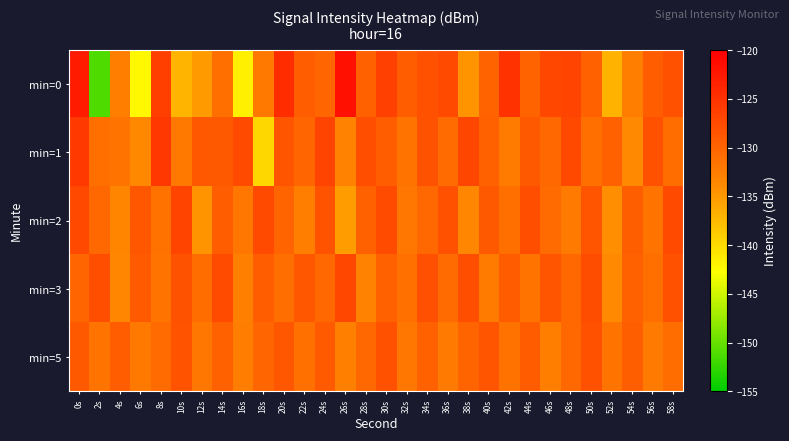

Reading left to right, extract all data points from this chart.

min=0: 0s=-122.8	2s=-151.2	4s=-132.6	6s=-142.2	8s=-126.4	10s=-137.2	12s=-135.1	14s=-131.1	16s=-141.5	18s=-132.1	20s=-124.4	22s=-129.3	24s=-130.2	26s=-121.7	28s=-129.8	30s=-126.5	32s=-129.4	34s=-128.1	36s=-127.5	38s=-134.6	40s=-129.9	42s=-125.2	44s=-129.9	46s=-127.2	48s=-126.8	50s=-129.8	52s=-136.9	54s=-132.6	56s=-129.4	58s=-128.2
min=1: 0s=-125.8	2s=-131.2	4s=-131.5	6s=-133.6	8s=-125.6	10s=-132.0	12s=-128.8	14s=-128.9	16s=-127.5	18s=-139.7	20s=-128.5	22s=-130.2	24s=-126.8	26s=-133.1	28s=-127.9	30s=-129.4	32s=-131.6	34s=-128.3	36s=-130.8	38s=-127.1	40s=-129.7	42s=-132.4	44s=-128.9	46s=-130.5	48s=-127.3	50s=-131.2	52s=-129.6	54s=-133.8	56s=-128.1	58s=-130.9
min=2: 0s=-127.3	2s=-130.5	4s=-133.2	6s=-128.7	8s=-131.4	10s=-126.9	12s=-134.6	14s=-129.3	16s=-131.8	18s=-127.5	20s=-130.1	22s=-132.7	24s=-128.4	26s=-135.2	28s=-129.8	30s=-127.6	32s=-131.9	34s=-130.4	36s=-128.2	38s=-133.5	40s=-129.0	42s=-131.1	44s=-127.8	46s=-130.7	48s=-132.3	50s=-128.6	52s=-134.1	54s=-129.5	56s=-131.7	58s=-127.4
min=3: 0s=-130.2	2s=-127.8	4s=-133.5	6s=-129.1	8s=-131.7	10s=-128.3	12s=-130.9	14s=-127.6	16s=-132.8	18s=-129.4	20s=-131.0	22s=-128.7	24s=-130.5	26s=-127.2	28s=-133.1	30s=-129.8	32s=-131.3	34s=-128.0	36s=-130.7	38s=-127.9	40s=-132.4	42s=-129.2	44s=-131.6	46s=-128.5	48s=-130.3	50s=-127.7	52s=-133.8	54s=-129.6	56s=-131.2	58s=-128.1
min=5: 0s=-128.9	2s=-131.5	4s=-129.3	6s=-132.1	8s=-130.7	10s=-128.4	12s=-131.8	14s=-129.6	16s=-132.5	18s=-130.2	20s=-128.7	22s=-131.3	24s=-129.1	26s=-132.8	28s=-130.5	30s=-128.2	32s=-131.9	34s=-129.7	36s=-132.3	38s=-130.0	40s=-128.6	42s=-131.4	44s=-129.2	46s=-132.6	48s=-130.4	50s=-128.1	52s=-131.7	54s=-129.5	56s=-132.2	58s=-130.9